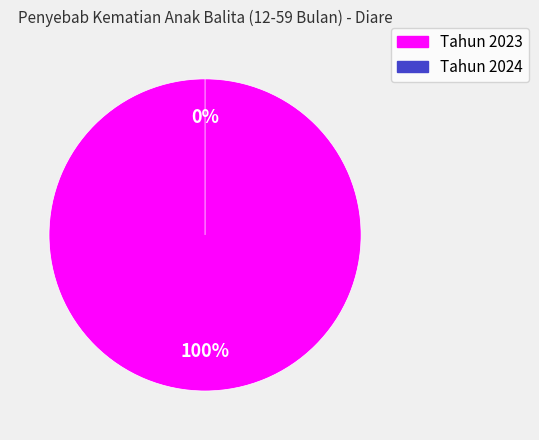

What is the largest slice in the pie chart?

Tahun 2023